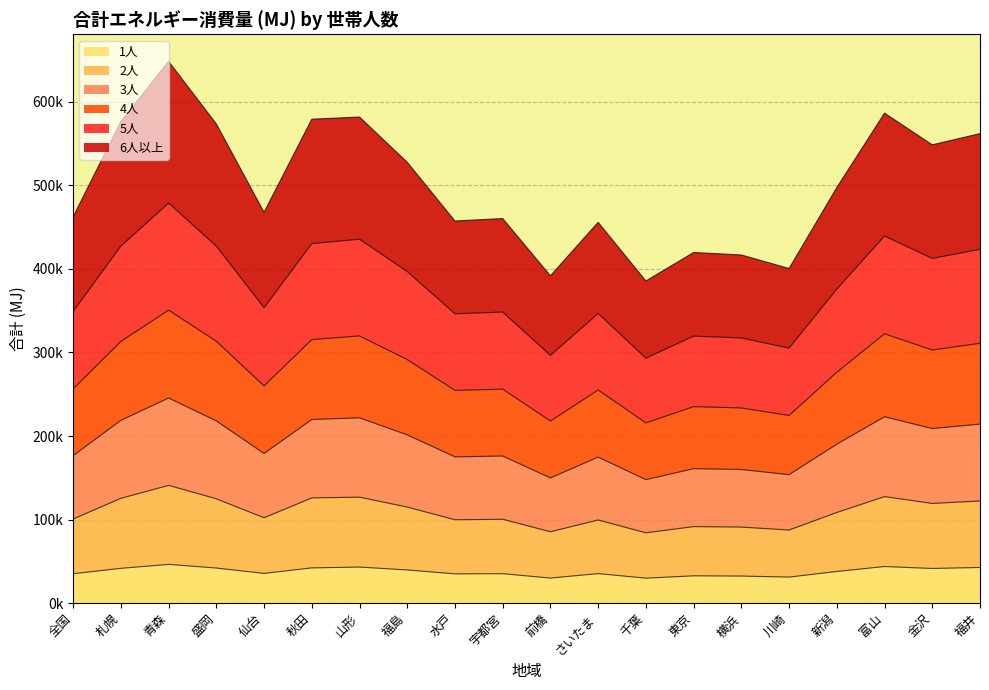

What is the label of the 18th point from the left?

富山